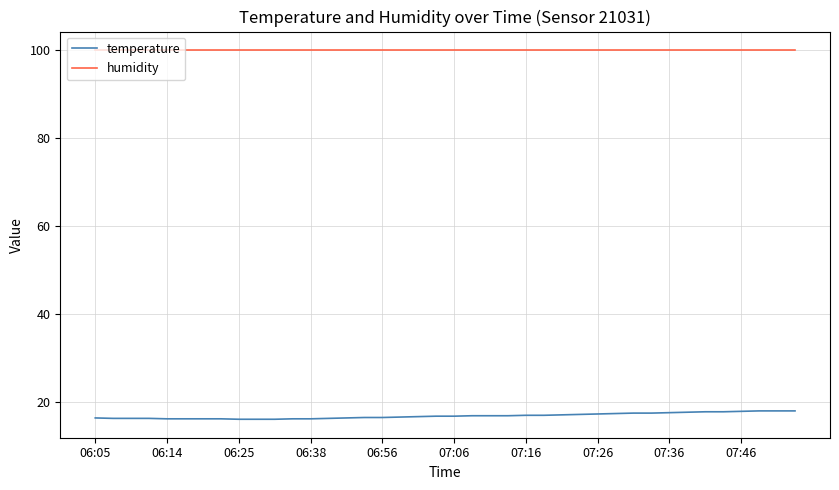

Rank the series by their average value, from highest to lowest.

humidity, temperature